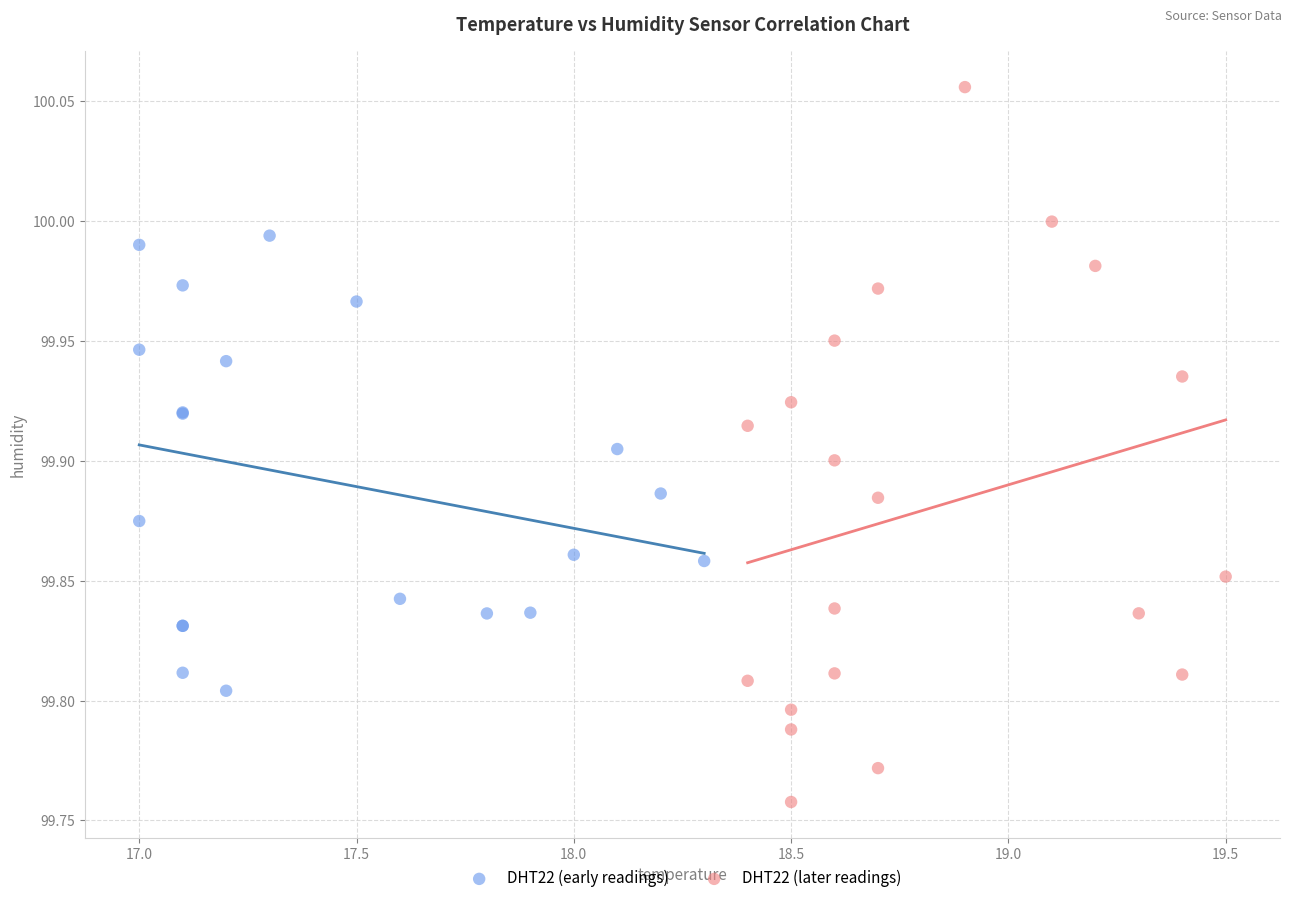

Which series contains the highest Y value?

DHT22 (later readings)